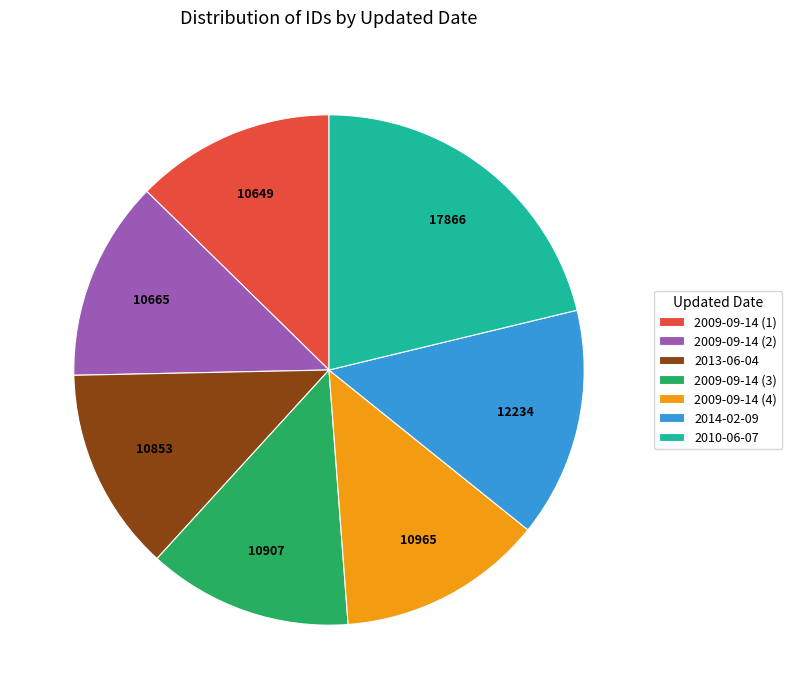

What is the ratio of the value at 2009-09-14 (2) to the value at 2009-09-14 (3)?

1.0